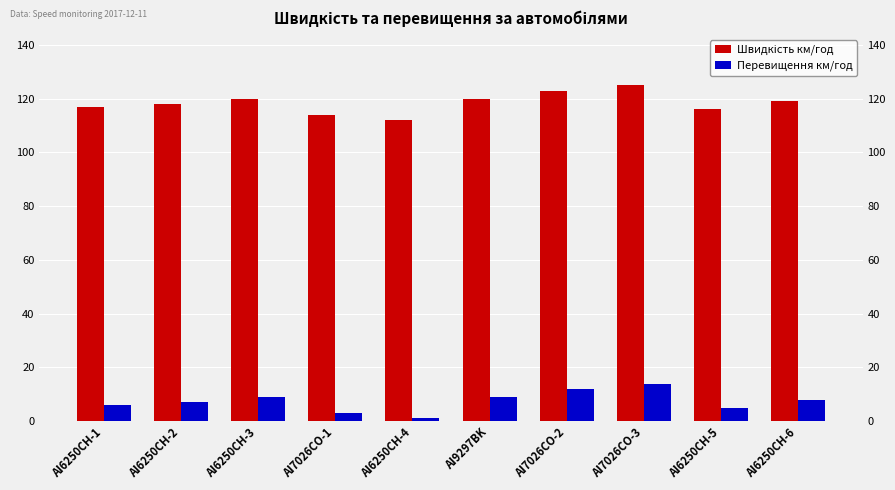

What are all the series names shown in the legend?

Швидкість км/год, Перевищення км/год